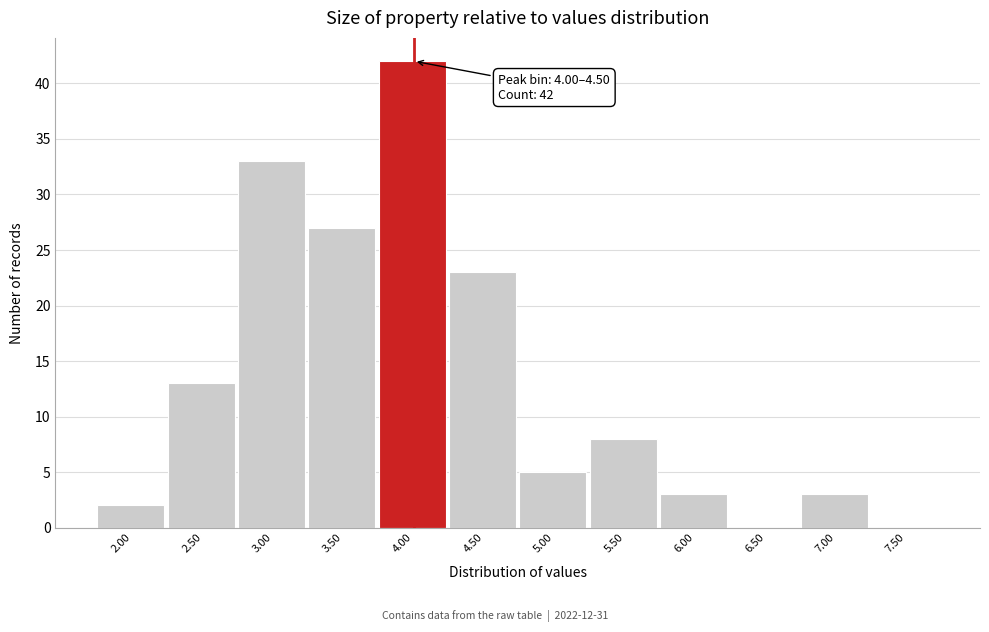

Reading left to right, extract all data points from this chart.

2.00=2	2.50=13	3.00=33	3.50=27	4.00=42	4.50=23	5.00=5	5.50=8	6.00=3	6.50=0	7.00=3	7.50=0